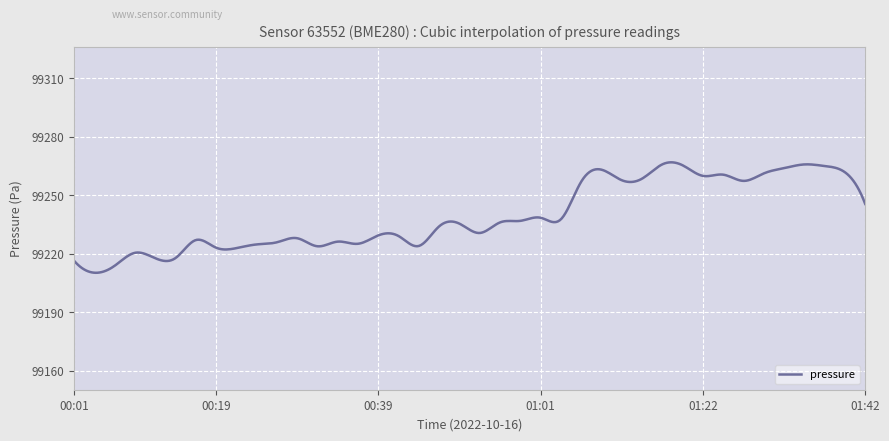

What is the maximum value shown in the chart?

99266.8